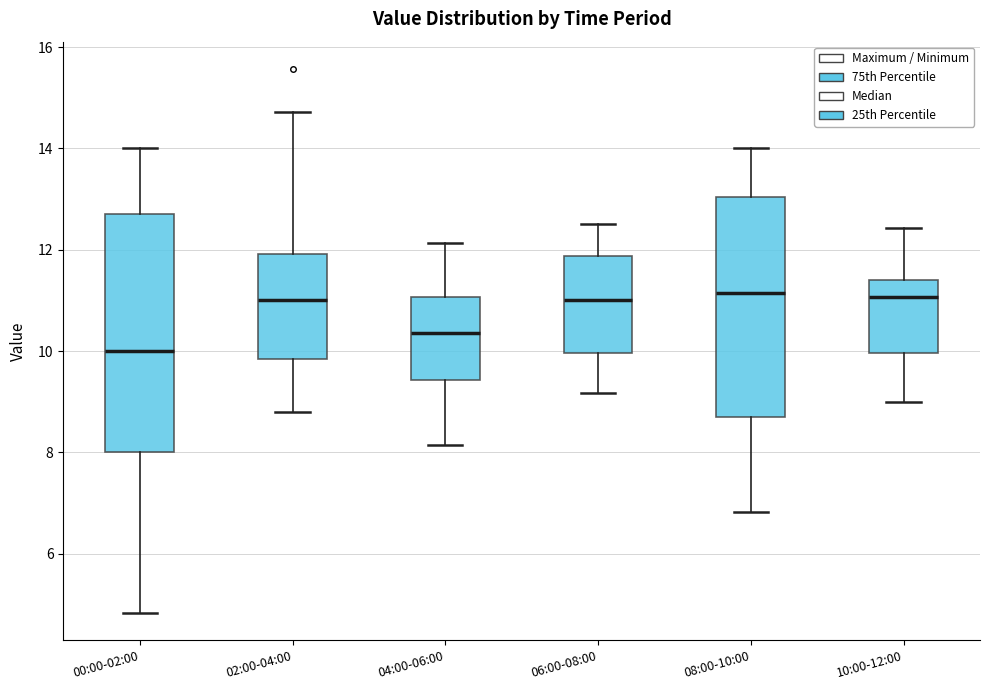

Where does the upper whisker of the box for 08:00-10:00 end on the y-axis? The values are not printed on the chart, so give them approximately, as read against the axis.

14.0